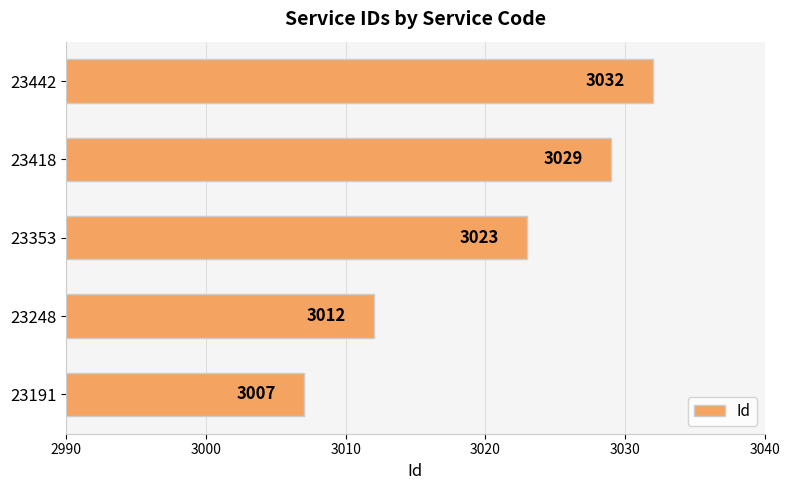

Reading bottom to top, what are all the values shown in this chart?

3007	3012	3023	3029	3032